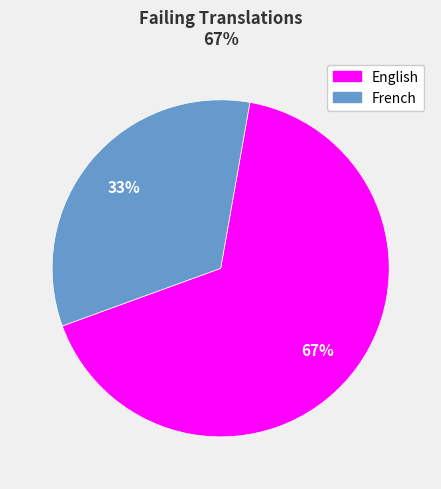

What percentage is the French slice, to the nearest percent?

33%